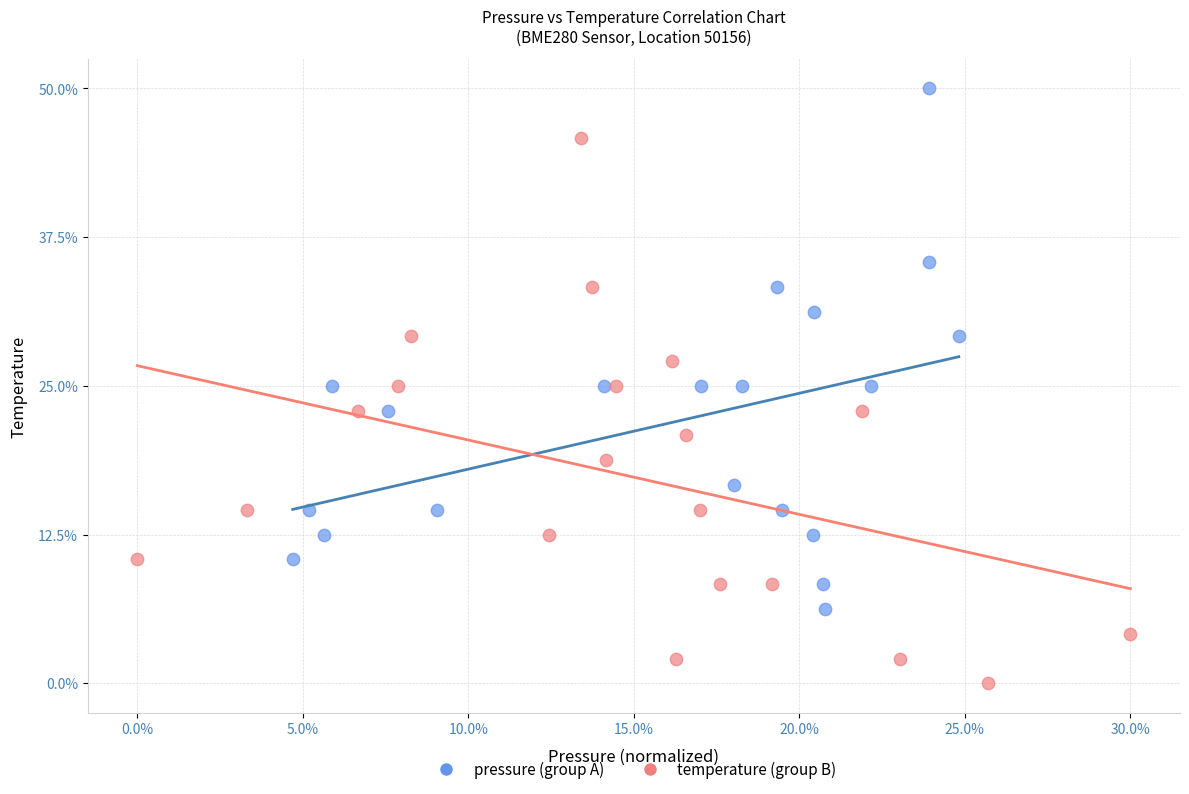

What are all the series names shown in the legend?

pressure (group A), temperature (group B)